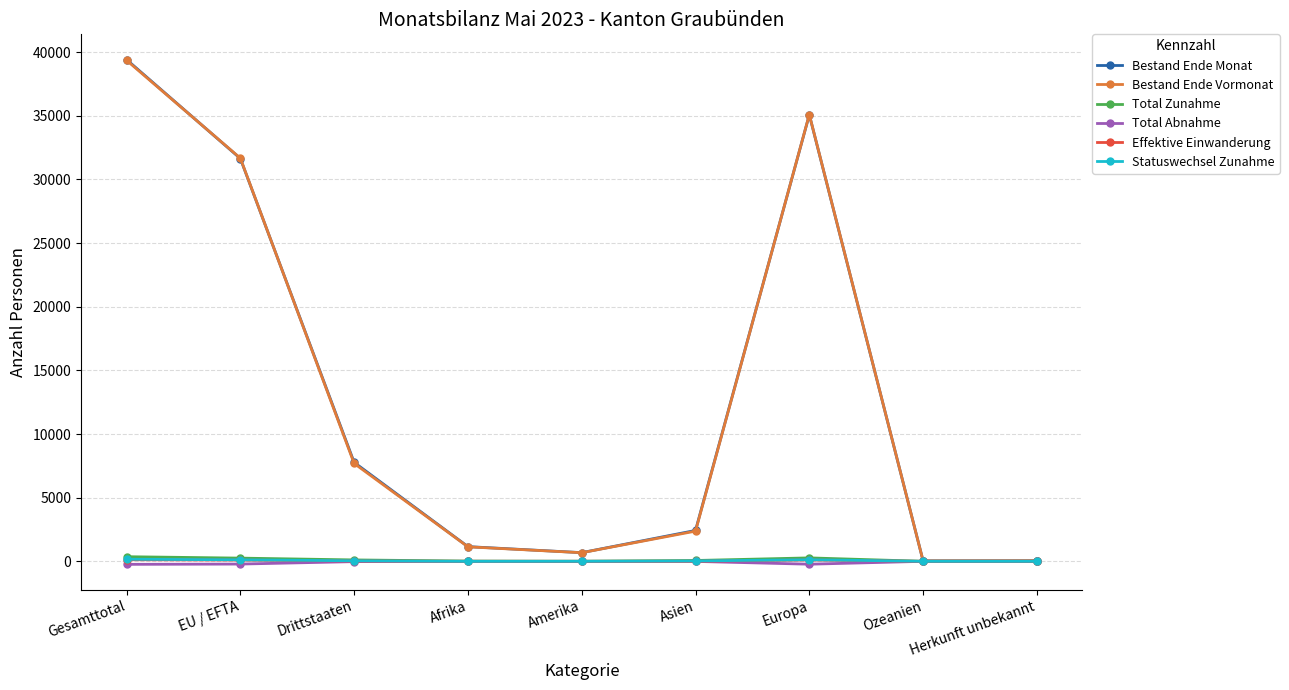

True or false: Bestand Ende Vormonat has a value of 2373 at Asien.

True